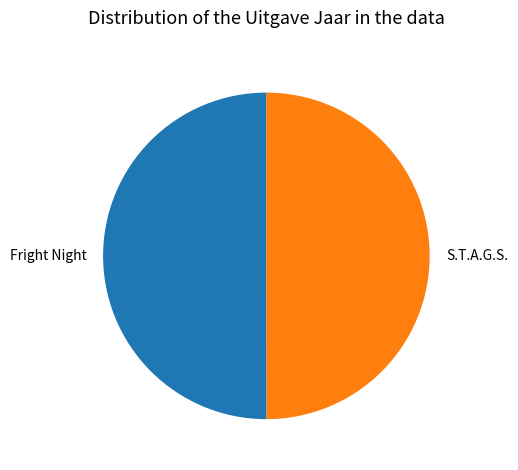

Count the number of slices in the pie.

2